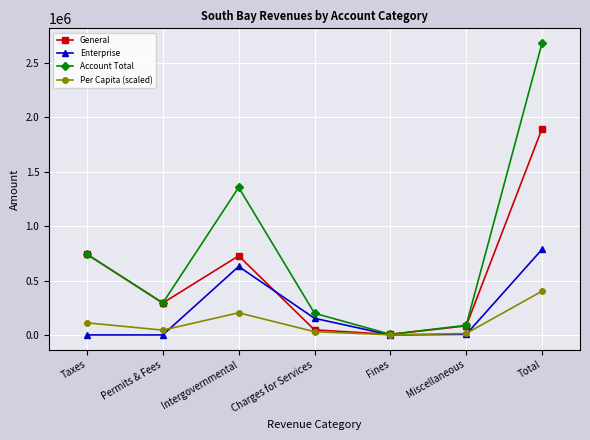

What is the sum of all Account Total values?

5369348.0